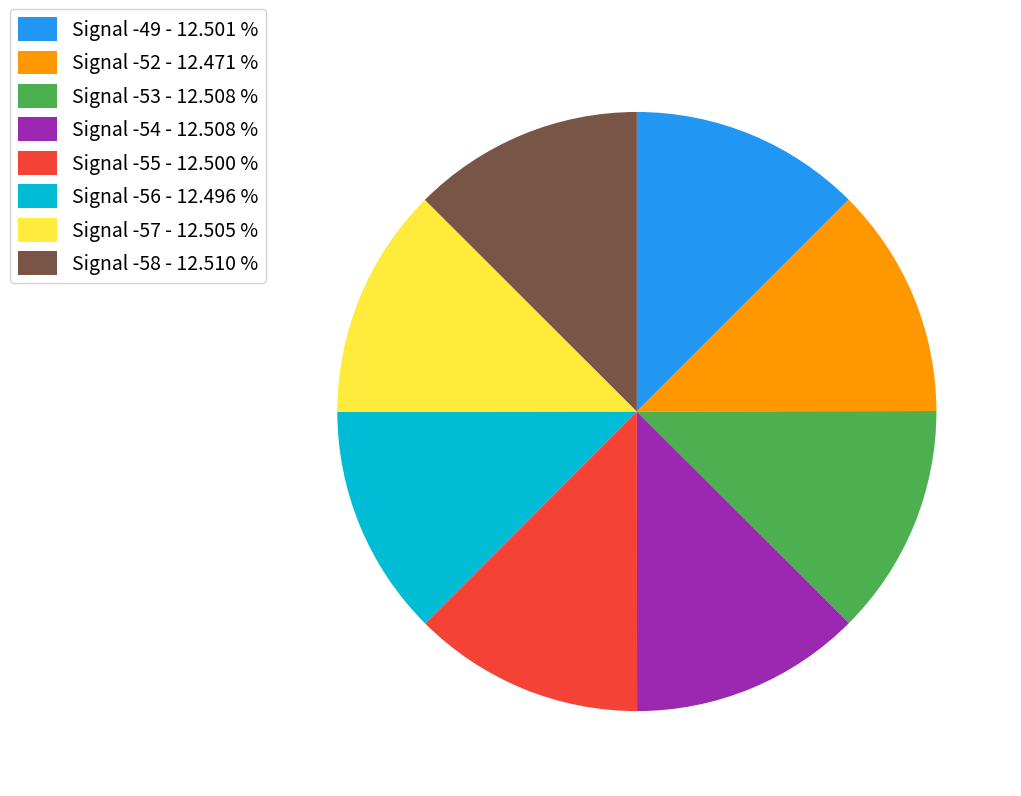

Approximately how many times larger is the value at Signal -49 - 12.501 % compared to Signal -56 - 12.496 %?

1.0